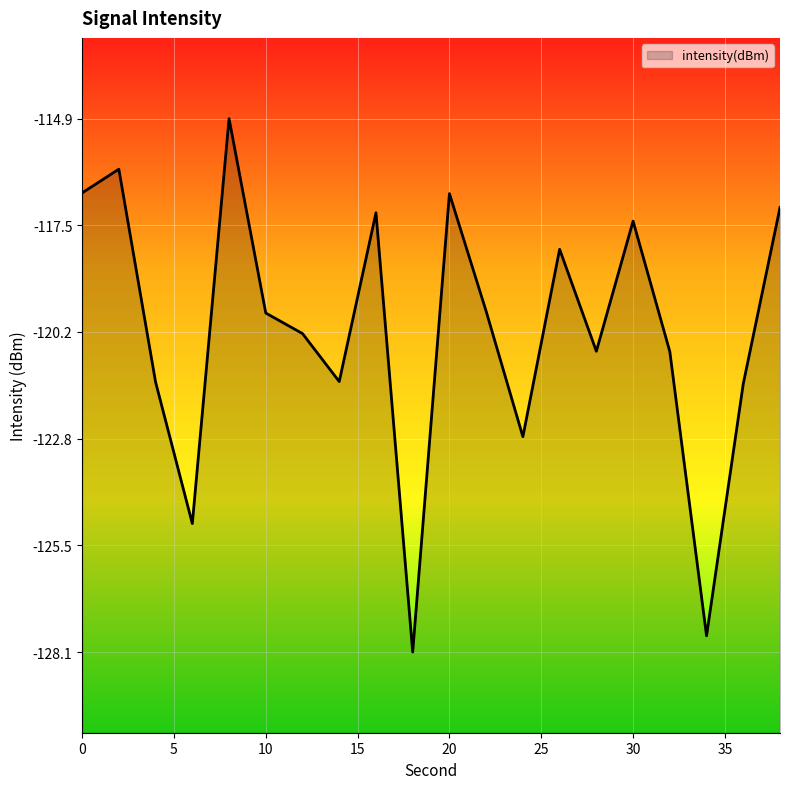

What is the change in value from 0 to 25?

-3.0